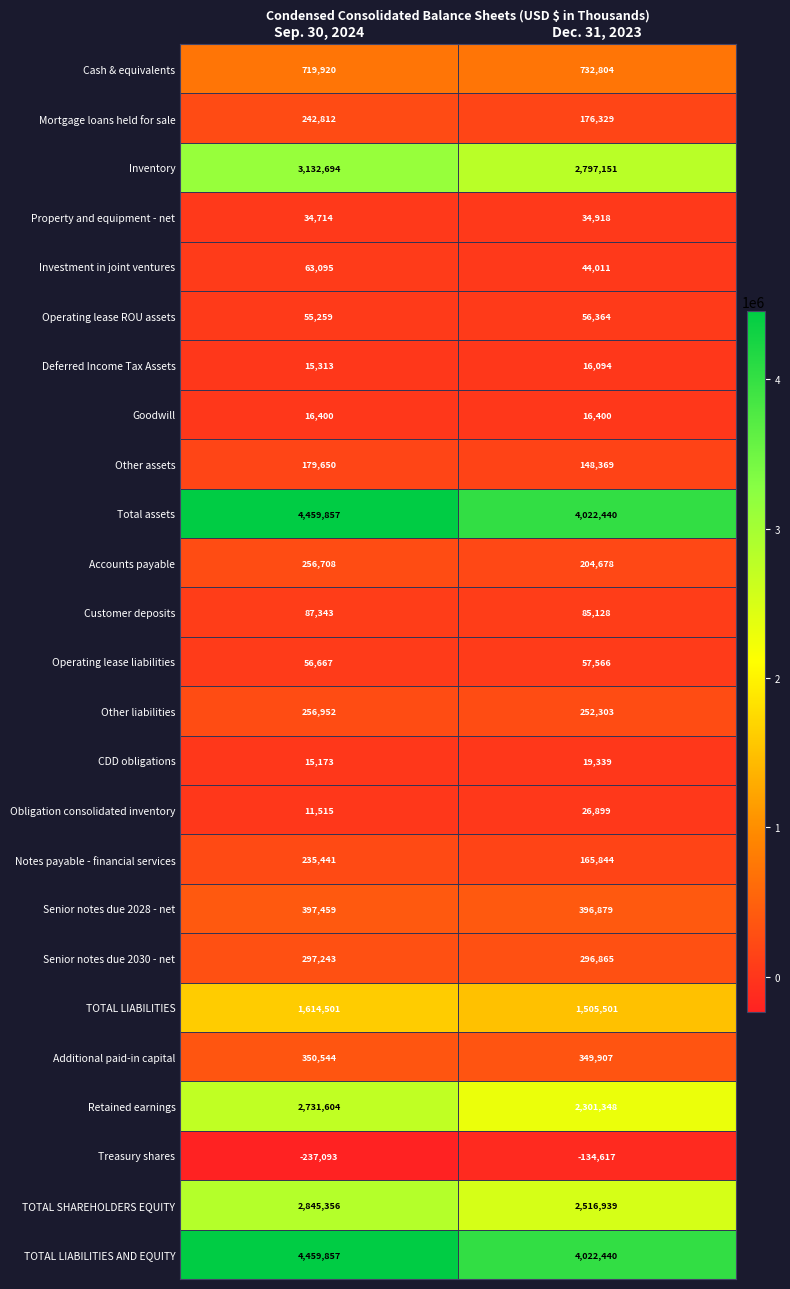

The value of Total assets at Sep. 30, 2024 is 4459857. True or false?

True